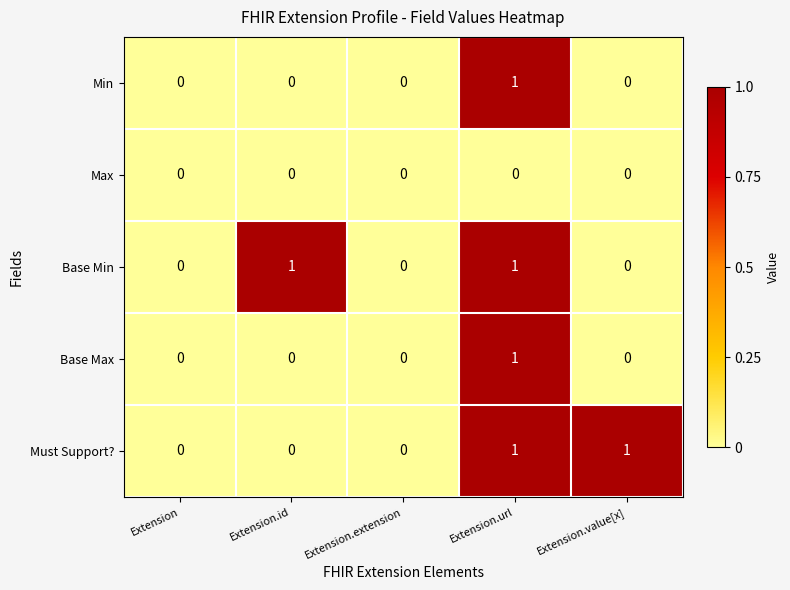

Is the value of Min at Extension.url greater than the value of Base Max at Extension.id?

Yes